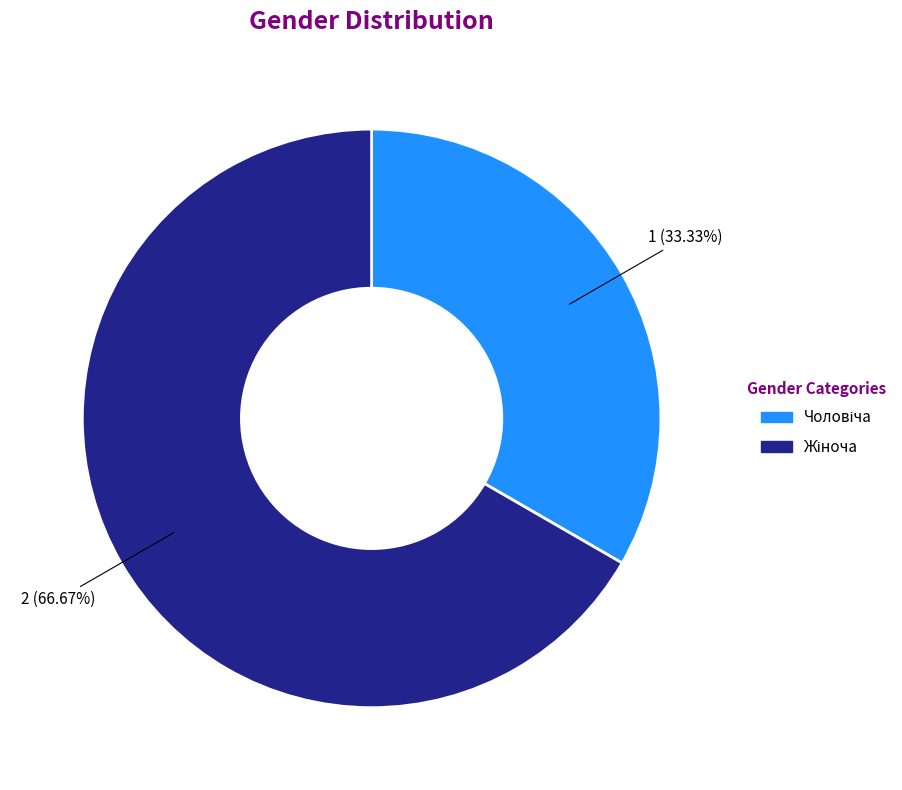

Is there any slice that represents more than half of the pie?

Yes